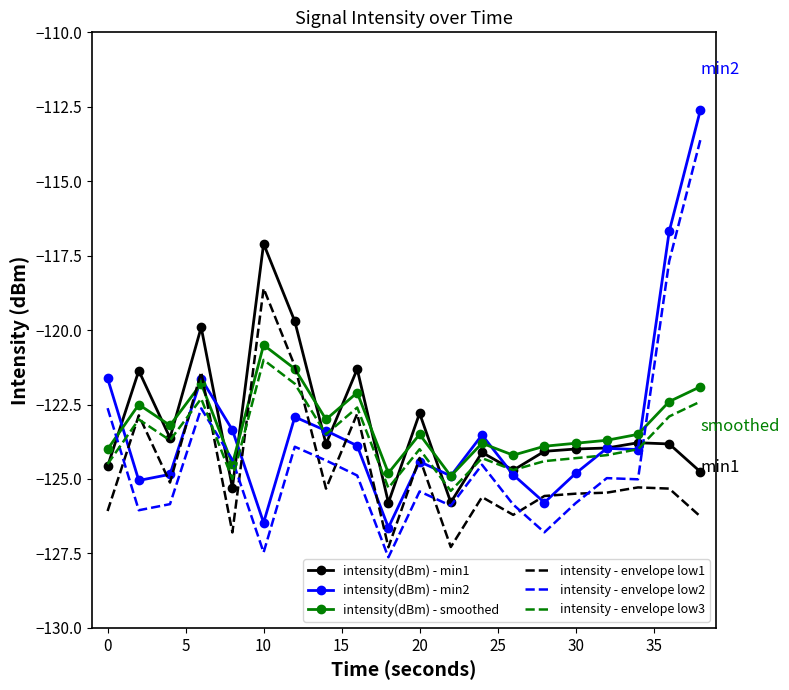

What is the maximum value shown in the chart?

-112.6